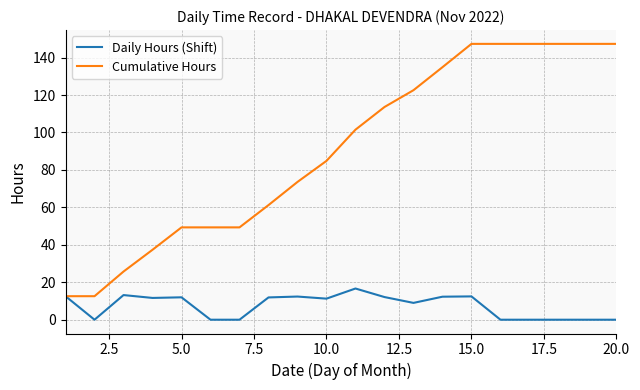

List the series in order of their peak value, highest first.

Cumulative Hours, Daily Hours (Shift)